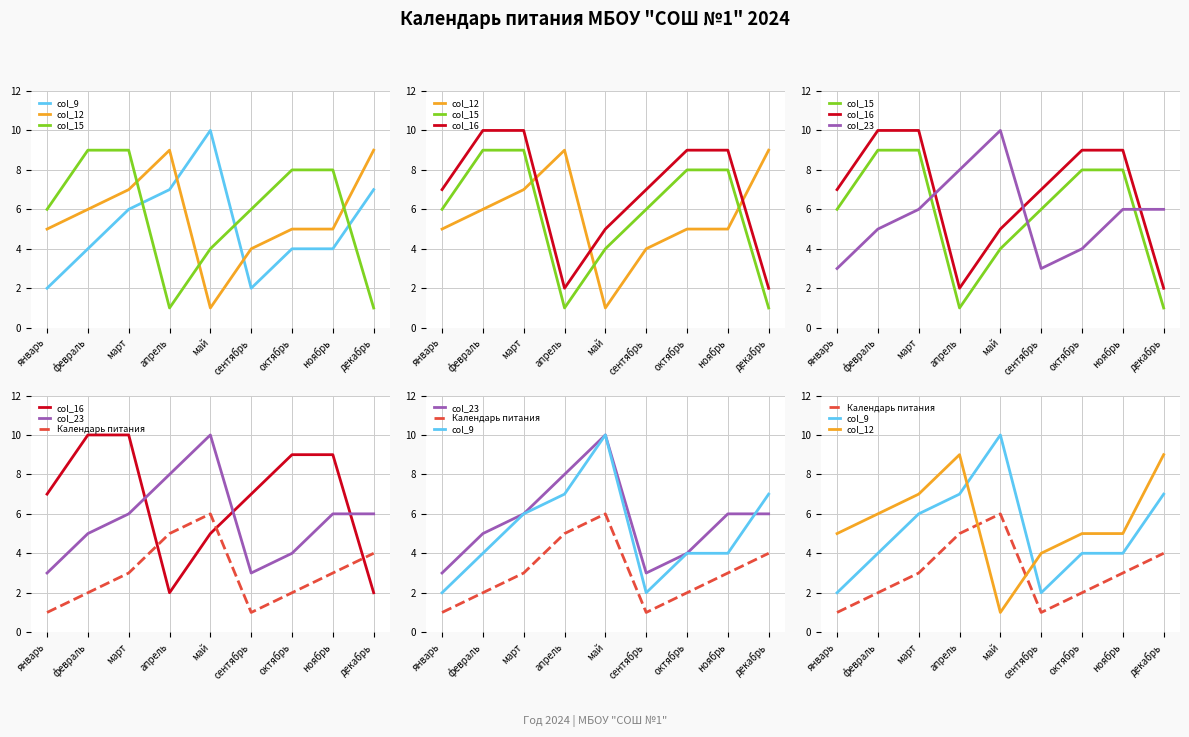

How many interior local valleys does the col_12 series have?

1